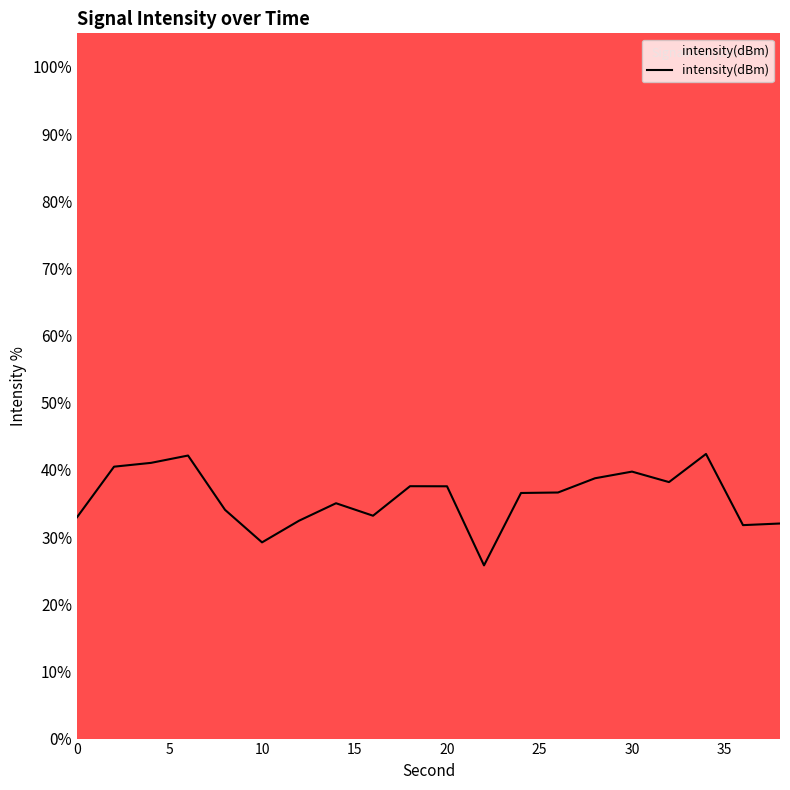

What is the greatest value displayed?

42.4